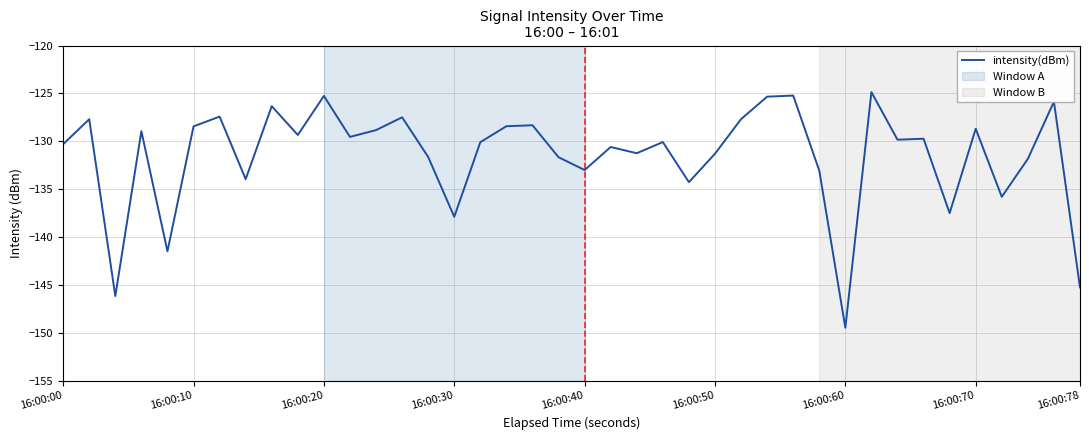

Count the number of data series in this chart.

1